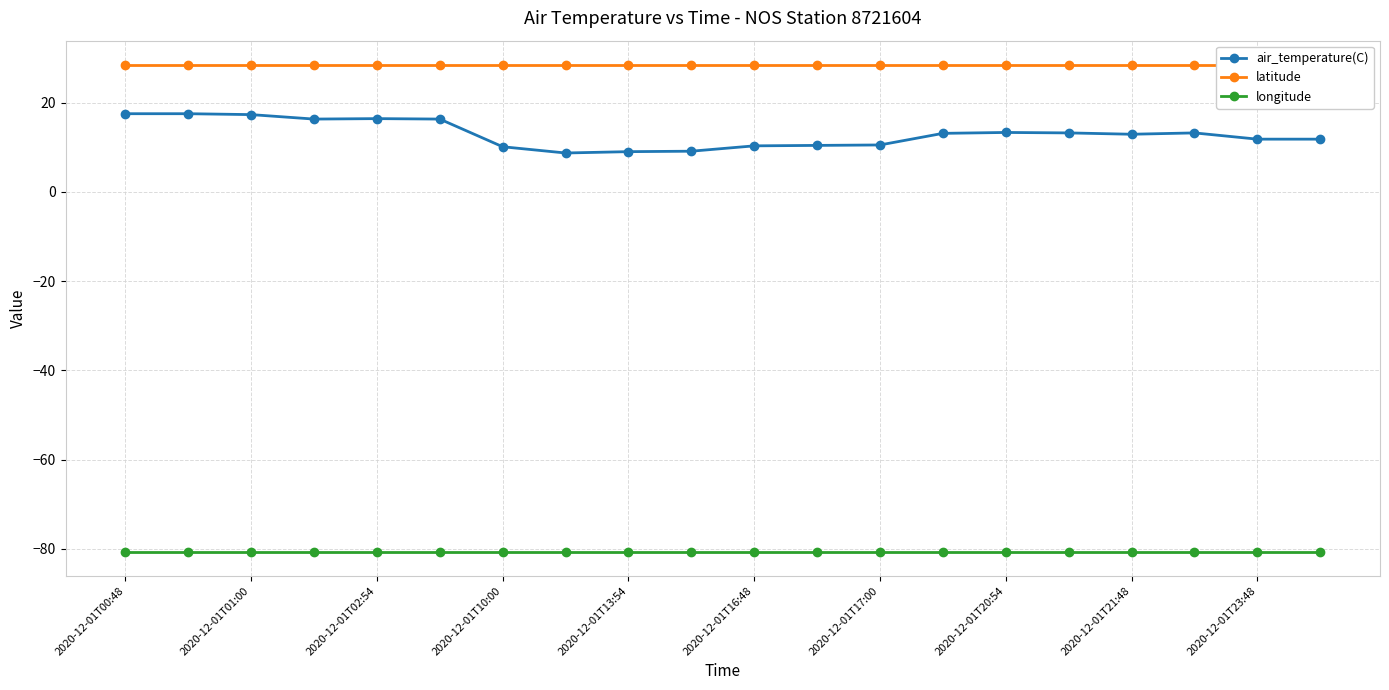

The air_temperature(C) series shows 11.8 at 2020-12-01T23:48. True or false?

True